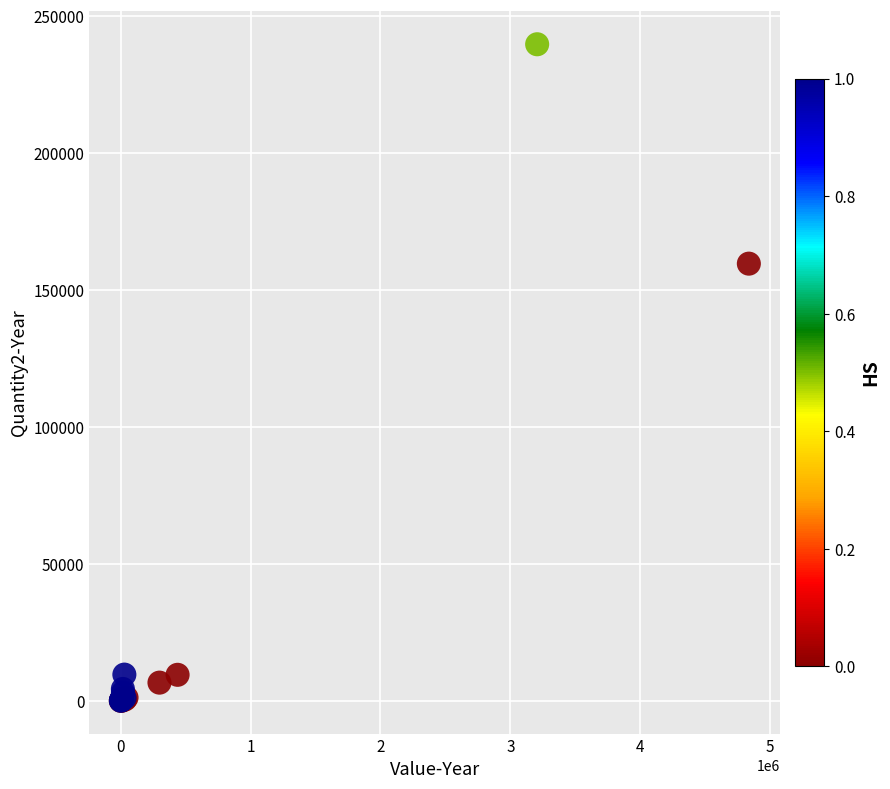

What Y value in the scatter plot is closest to 119883?

159636